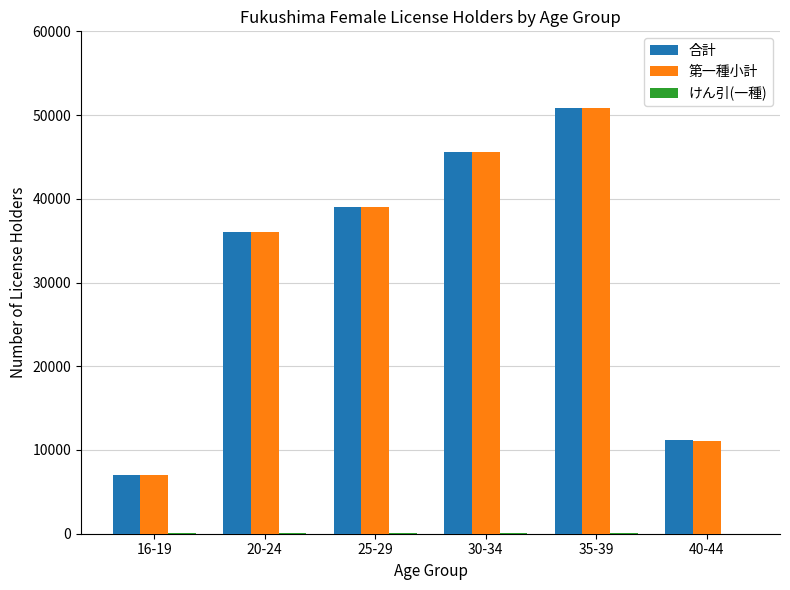

Where is 第一種小計 nearest to the value 28888?

20-24